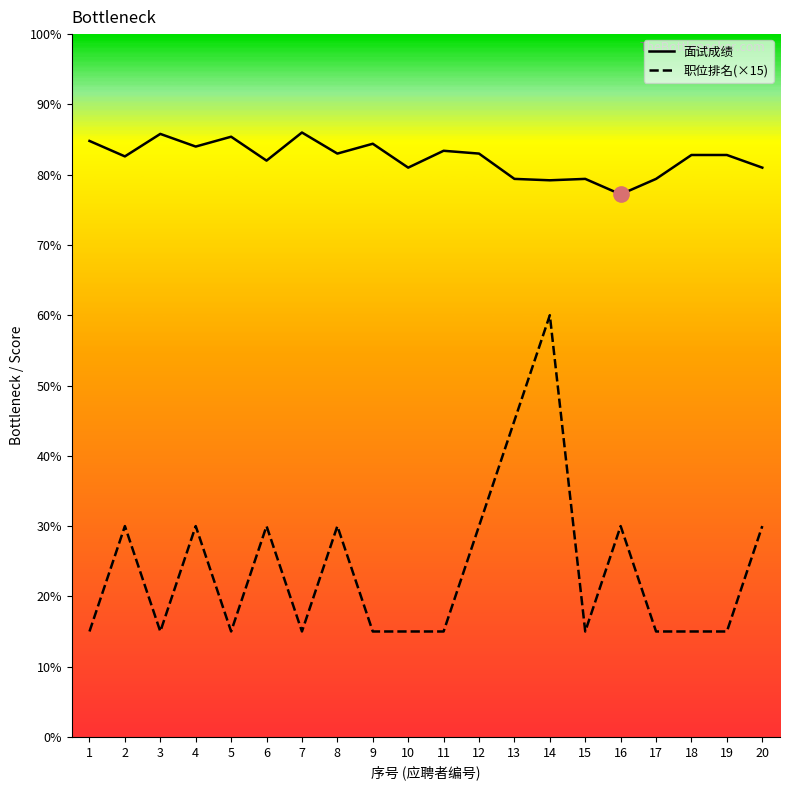

What is the sum of all 面试成绩 values?

1646.6